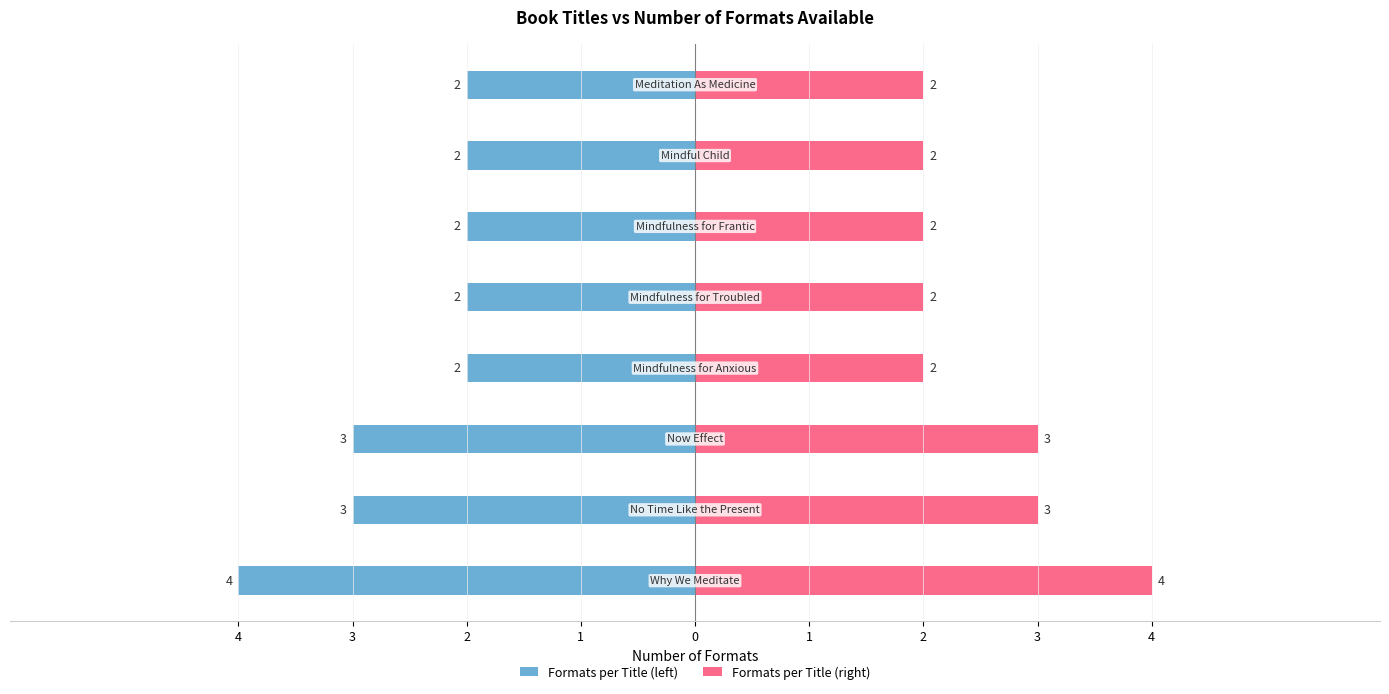

What is the value of the Formats per Title (right) bar at the 3rd from the left?

3